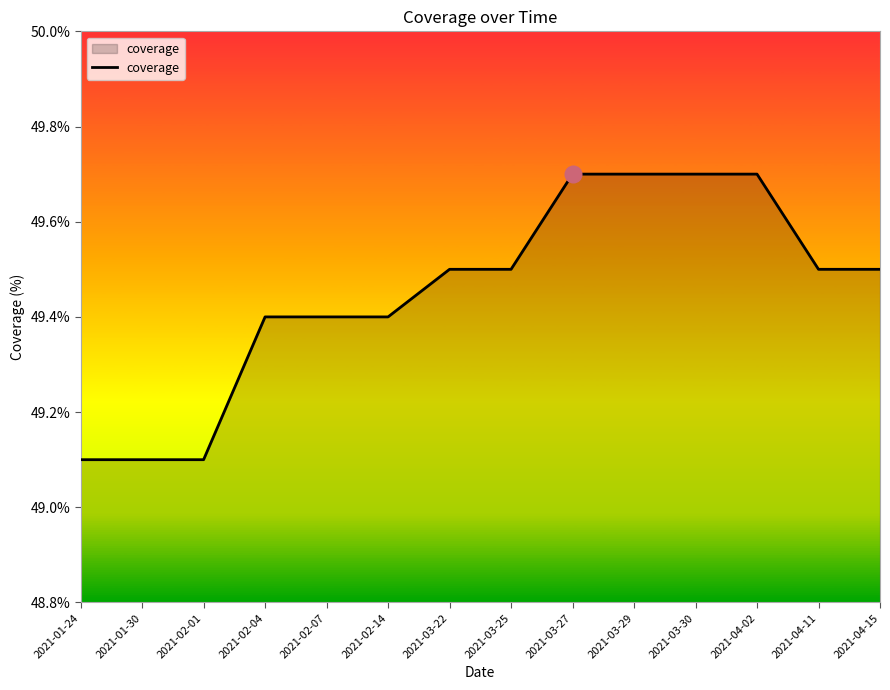

What is the ratio of the value at 2021-03-30 to the value at 2021-01-24?

1.0